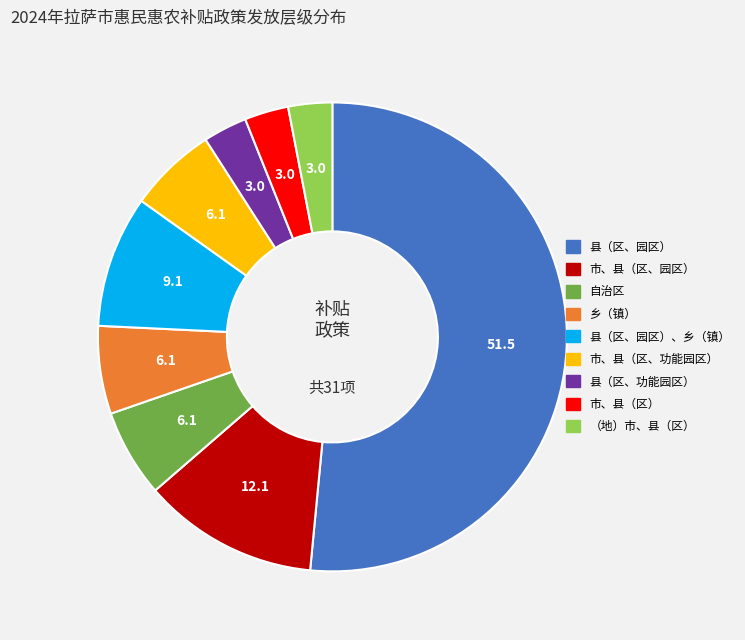

Does any single category account for the majority?

Yes